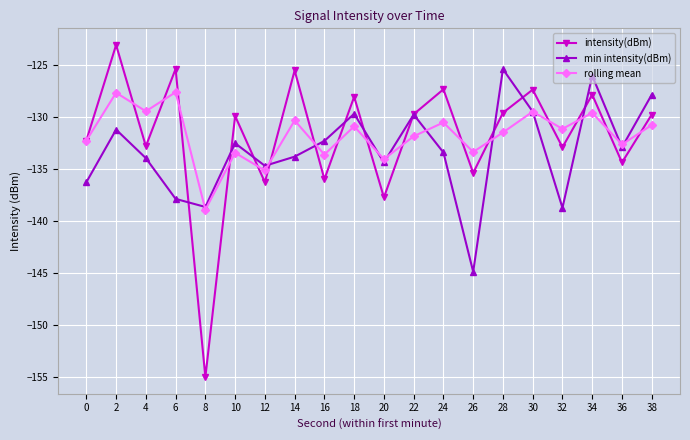

Where does the intensity(dBm) series first go above -129?

2